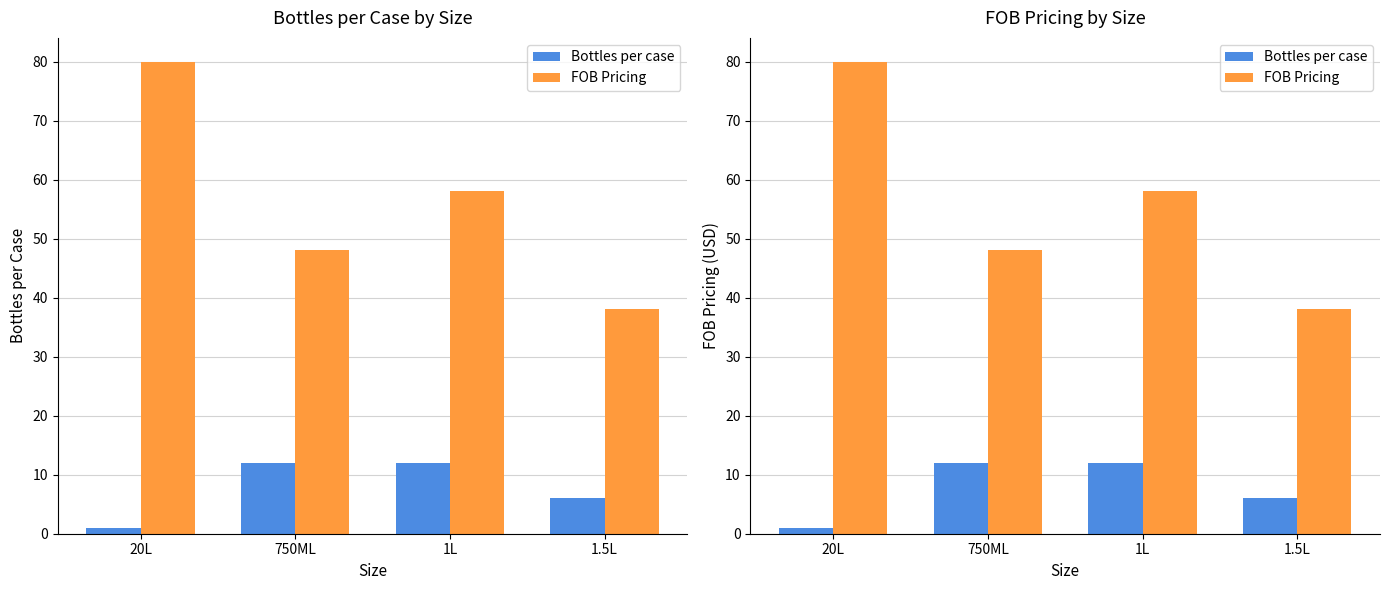

Rank the categories by Bottles per case value from lowest to highest.

20L, 1.5L, 750ML, 1L